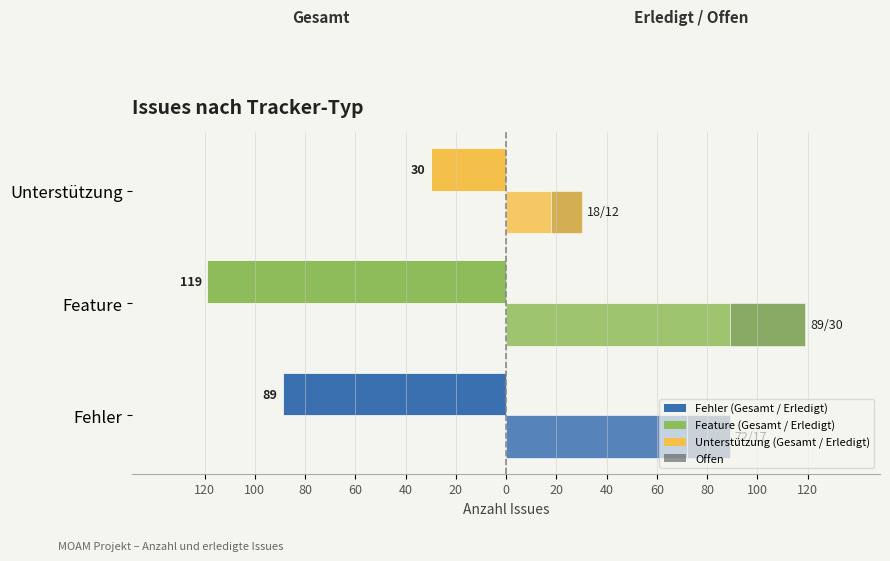

What is the difference between the second highest and minimum values in the Offen series?

5